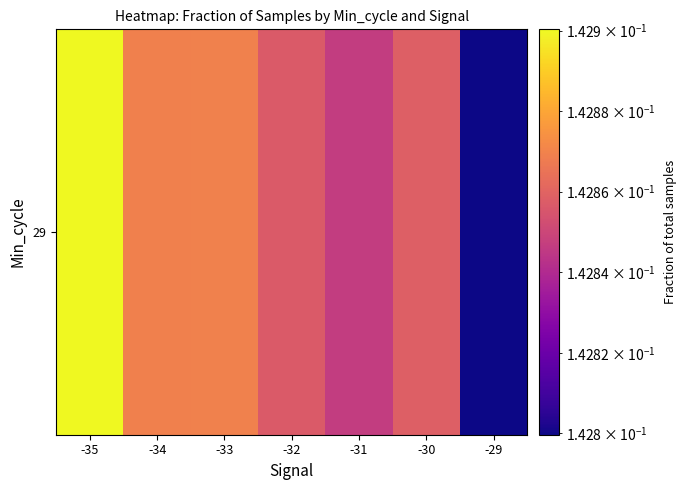

What is the sum of the values at -35 and -31?

0.3